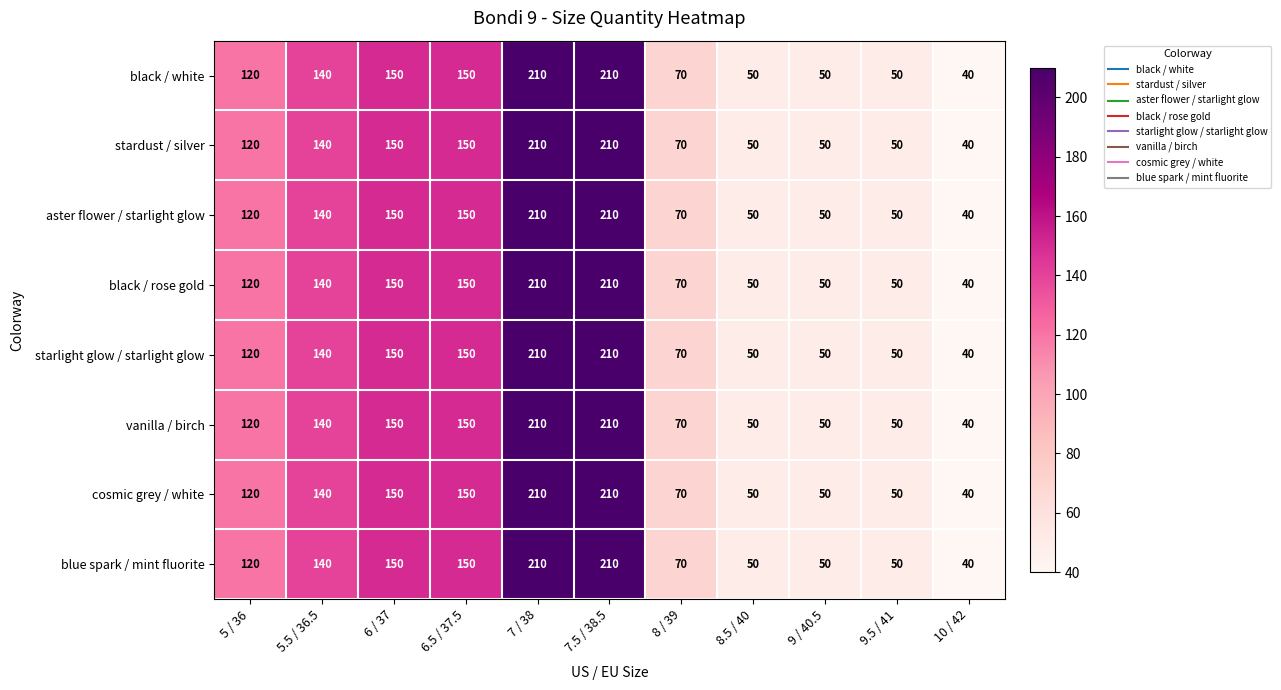

What is the difference between the maximum and minimum values in the starlight glow / starlight glow series?

170